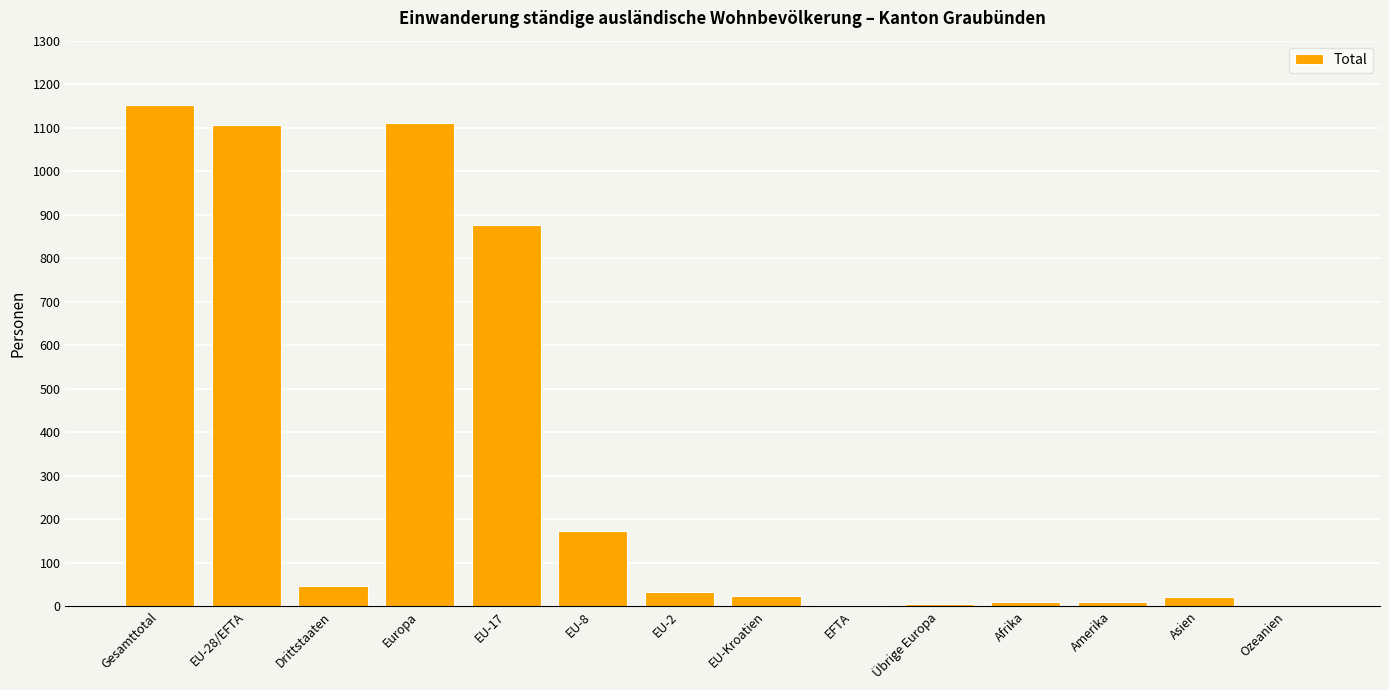

What is the change in value from Drittstaaten to Europa?

+1066